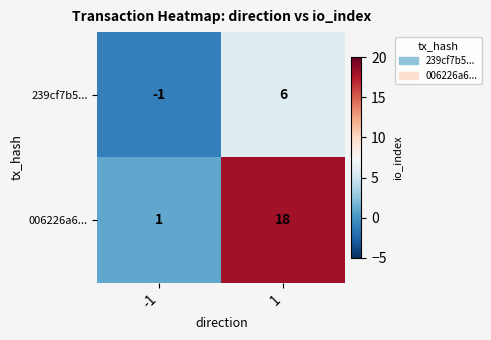

The 239cf7b5... series shows -2 at -1. True or false?

False